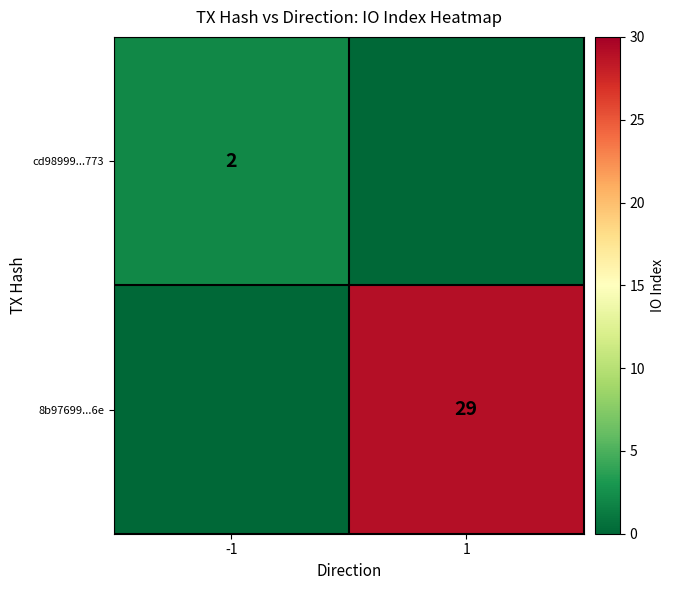

At how many categories does at least one series exceed 28?

1